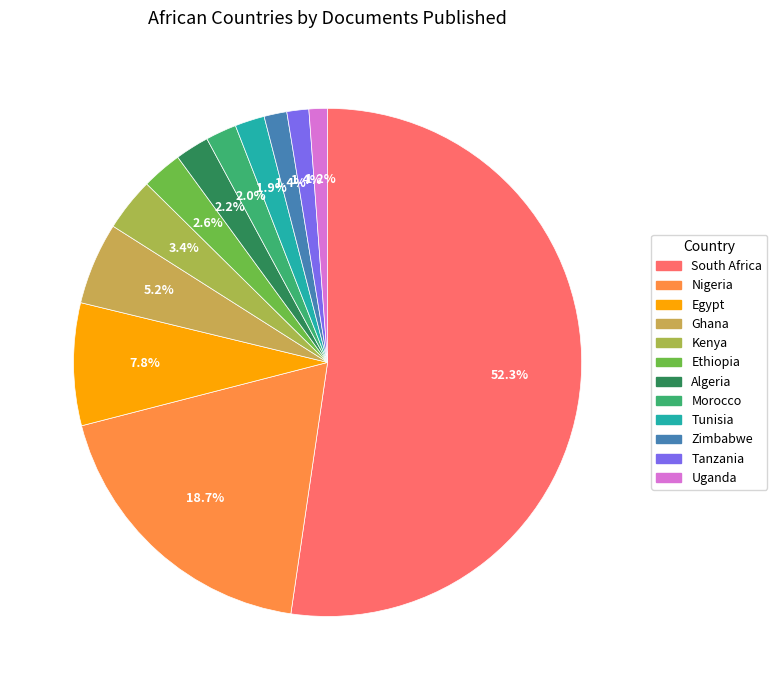

To the nearest percent, what is the combined percentage of Ghana and Tanzania?

7%